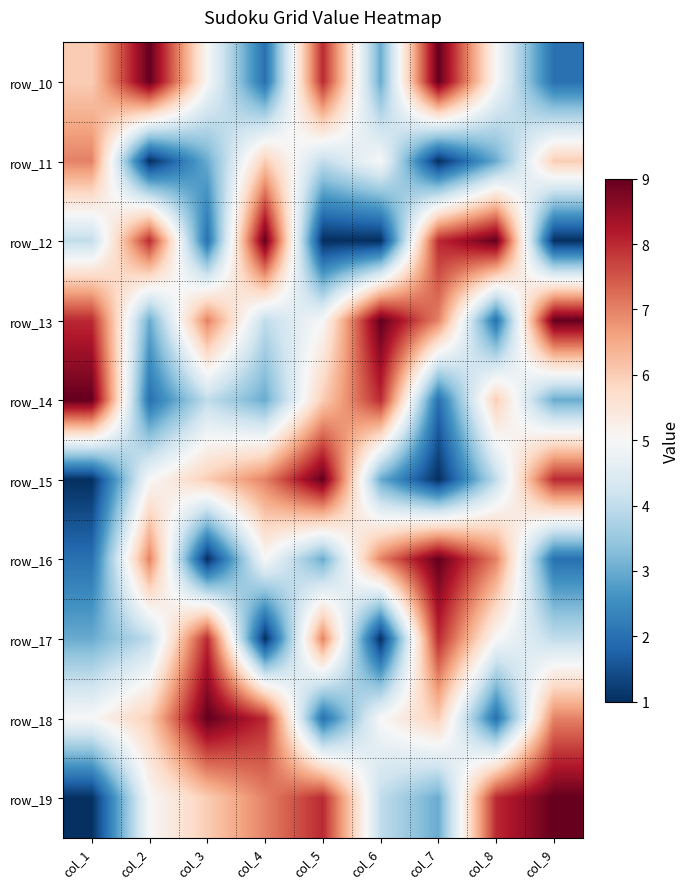

How many series are shown in this chart?

10